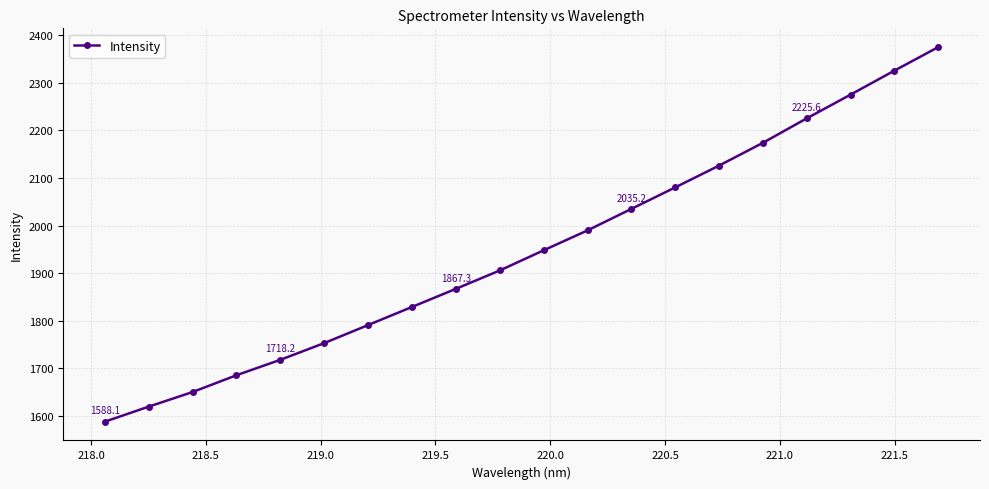

What is the minimum value shown in the chart?

1588.1